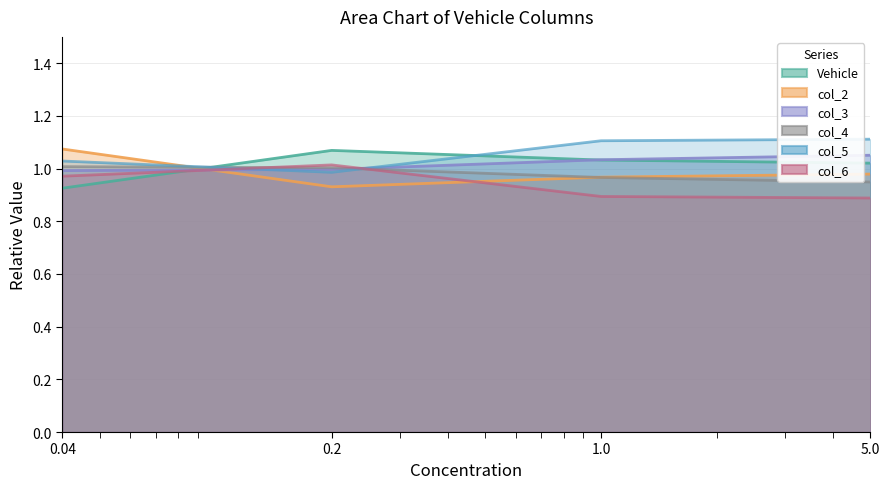

Which series has the largest total across all categories?

col_5